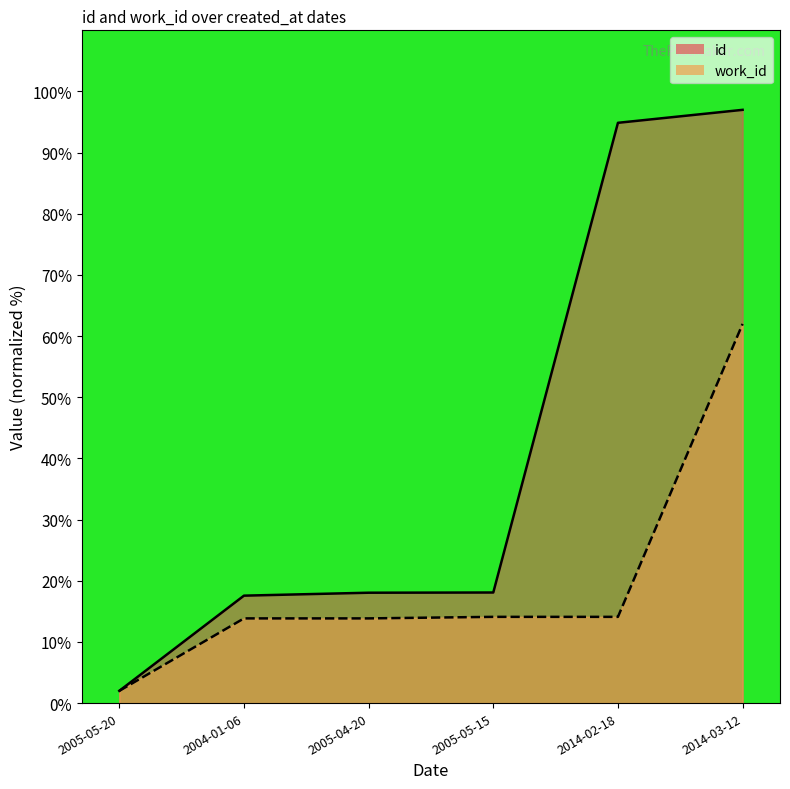

What is the label of the 6th point from the left?

2014-03-12